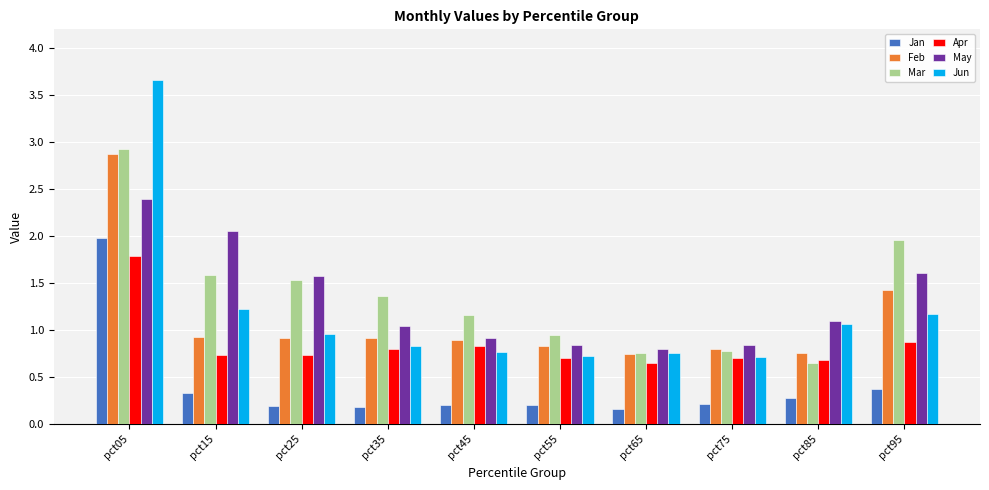

Between pct05 and pct35, which series saw the biggest shift?

Jun